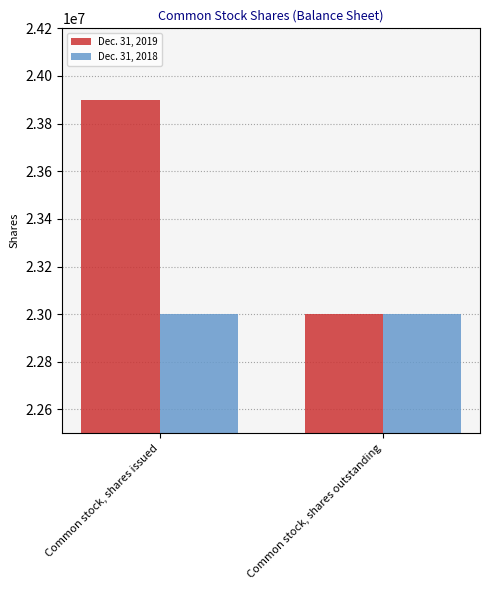

Which series changed the most between Common stock, shares issued and Common stock, shares outstanding?

Dec. 31, 2019